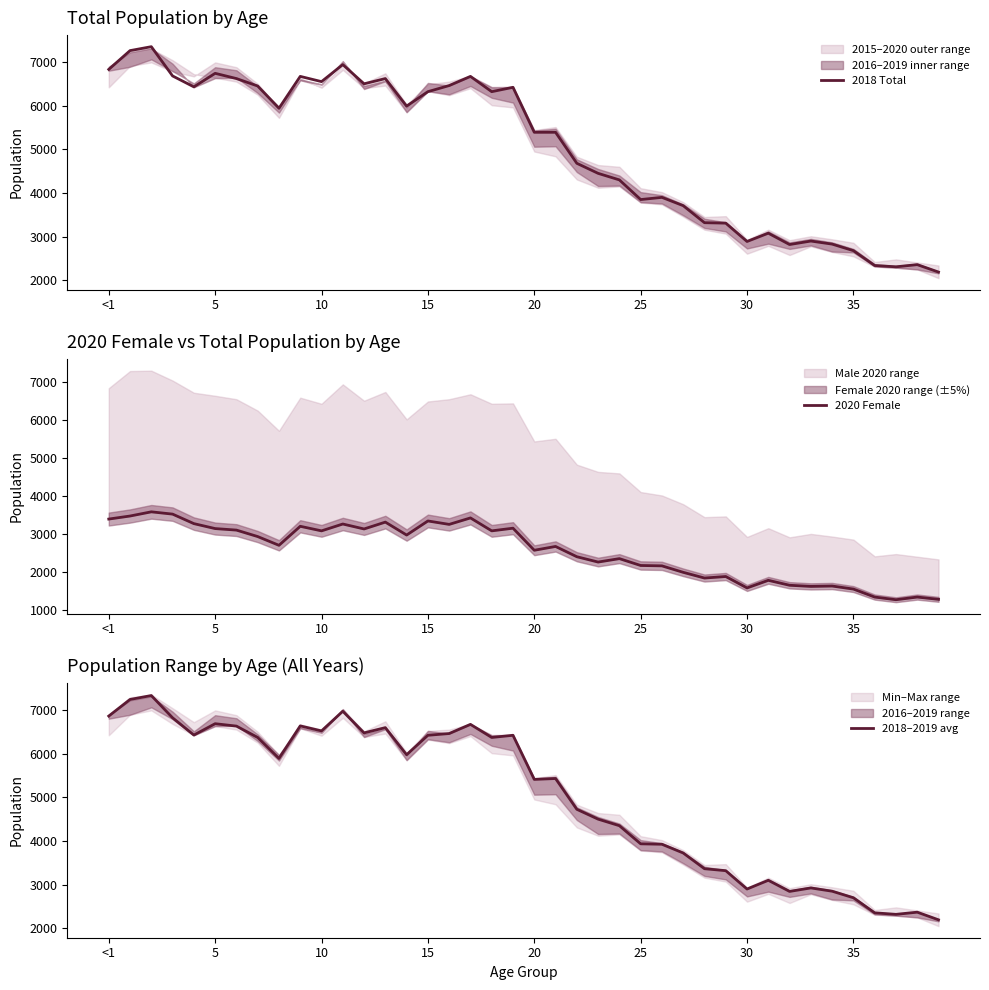

List the series in order of their peak value, lowest first.

2020 Female, 2018–2019 avg, 2018 Total